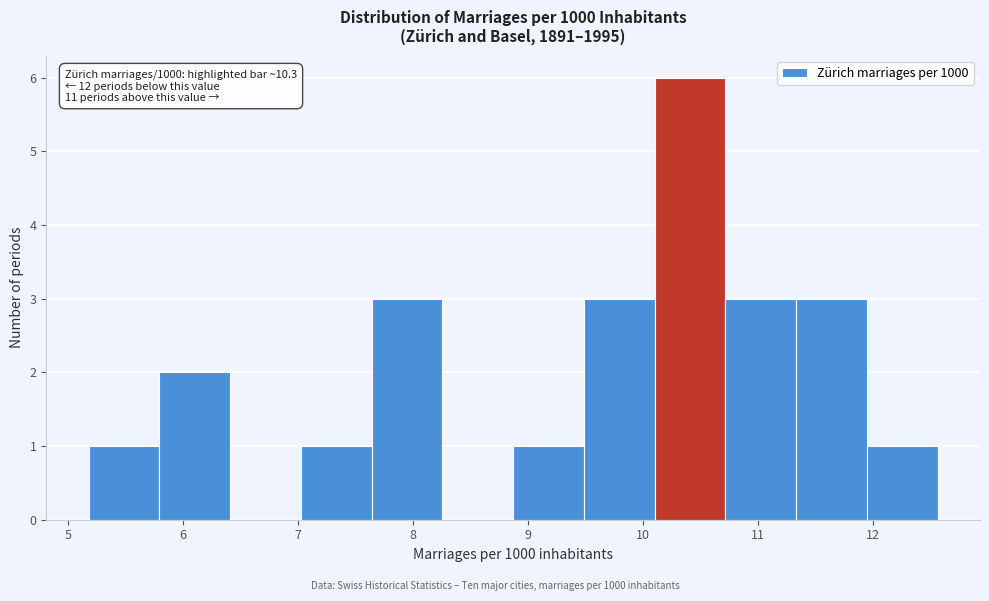

Over which range of the x-axis is the bar tallest?

10.1 to 10.7